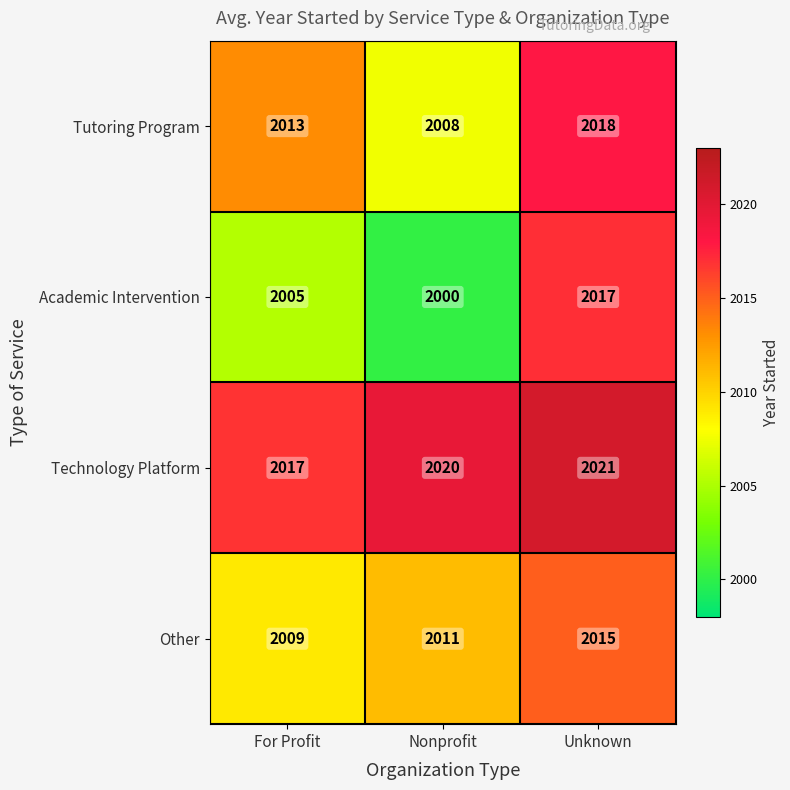

What is the total value across all series at For Profit?

8044